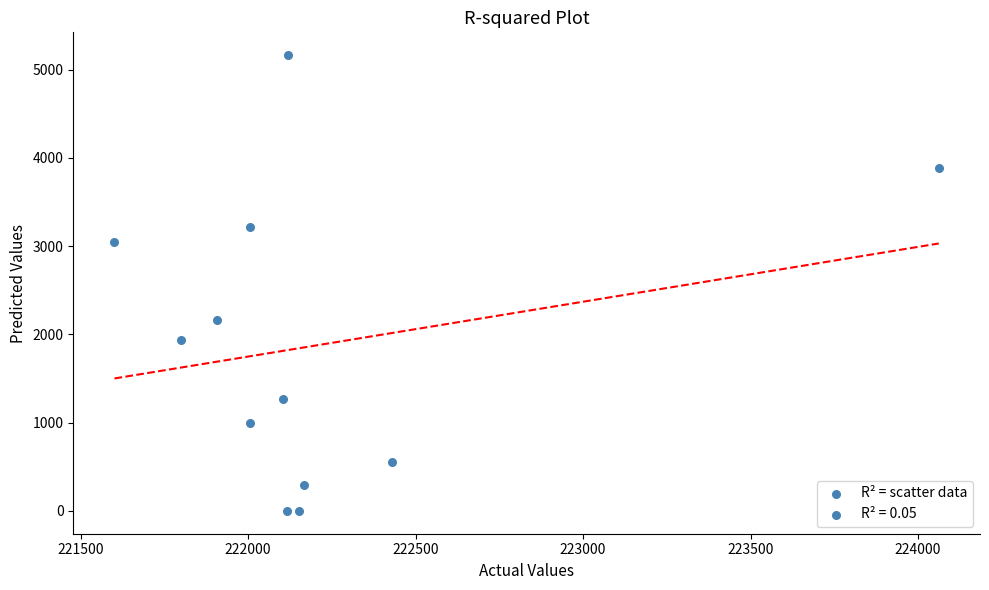

What is the range of X values (max minus min)?

2461